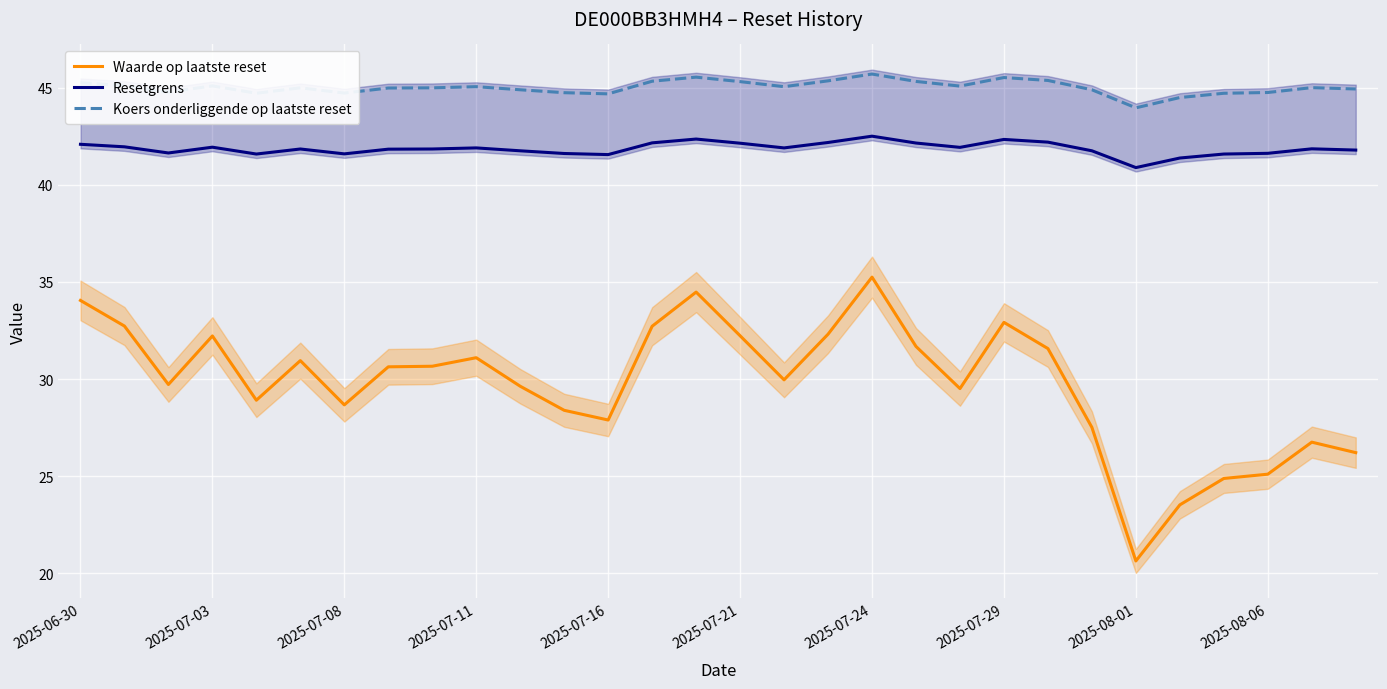

At which label does Waarde op laatste reset first exceed 30?

2025-06-30